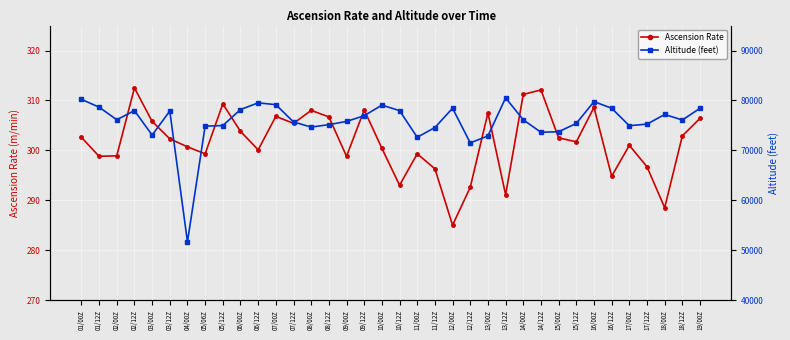

What is the difference between the highest and lowest values at 03/12Z?

77561.6